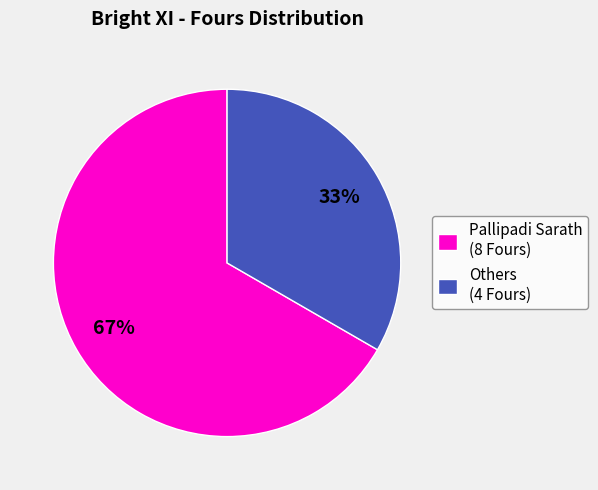

Which slice is the smallest?

Others (4 Fours)